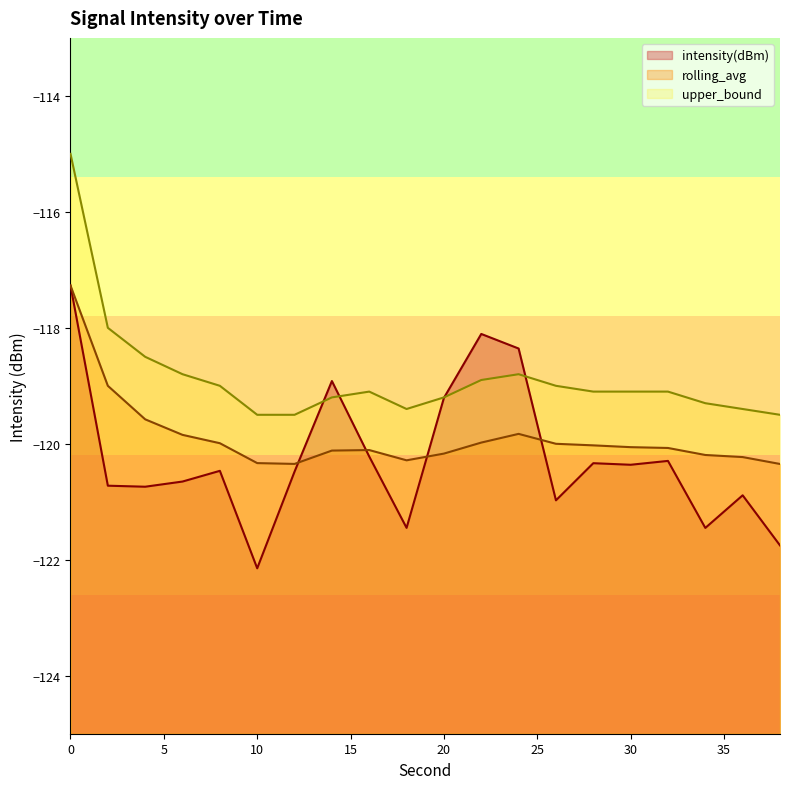

What are all the series names shown in the legend?

intensity(dBm), rolling_avg, upper_bound